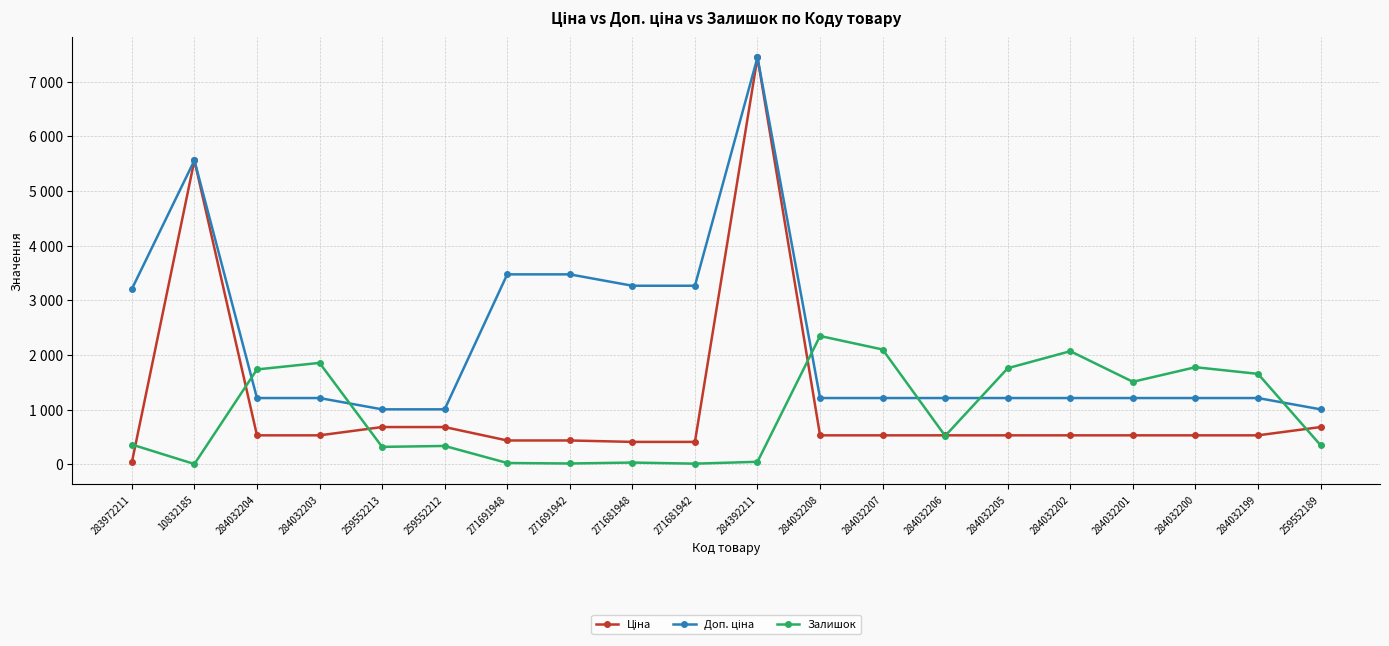

Does the chart have visible grid lines?

Yes